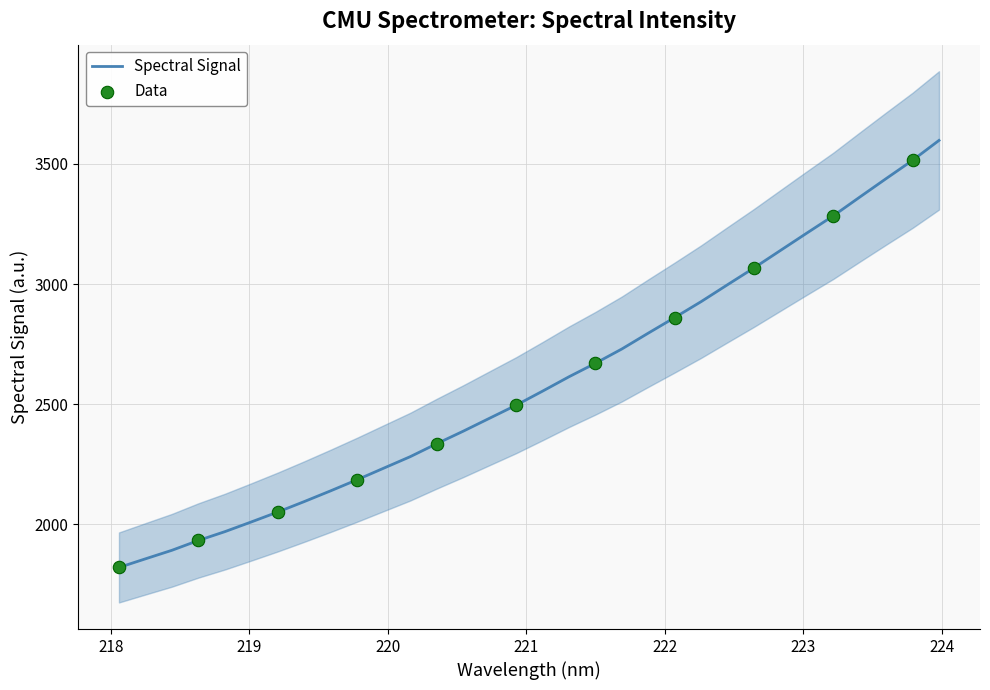

What is the minimum value for Spectral Signal?

1821.0